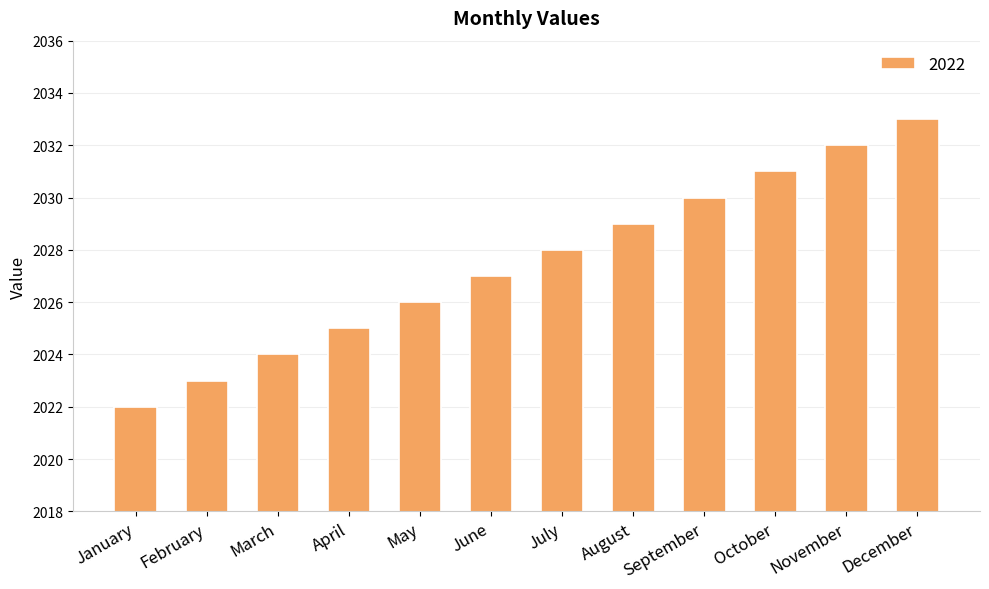

What is the change in value from September to October?

+1